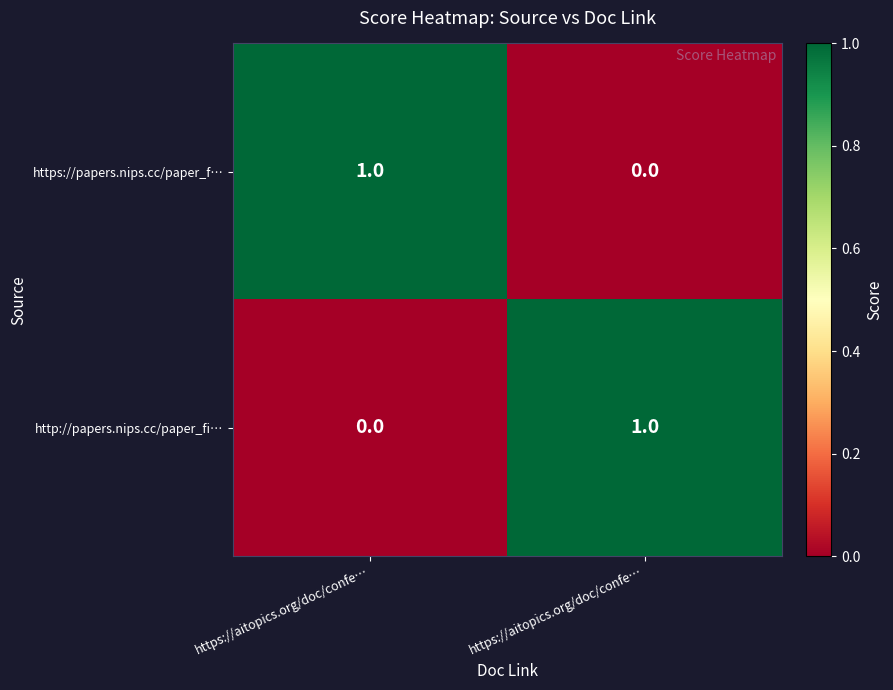

Reading left to right, transcribe all the data shown in this chart.

https://papers.nips.cc/paper_f…: https://aitopics.org/doc/confe…=1	https://aitopics.org/doc/confe…=0
http://papers.nips.cc/paper_fi…: https://aitopics.org/doc/confe…=0	https://aitopics.org/doc/confe…=1